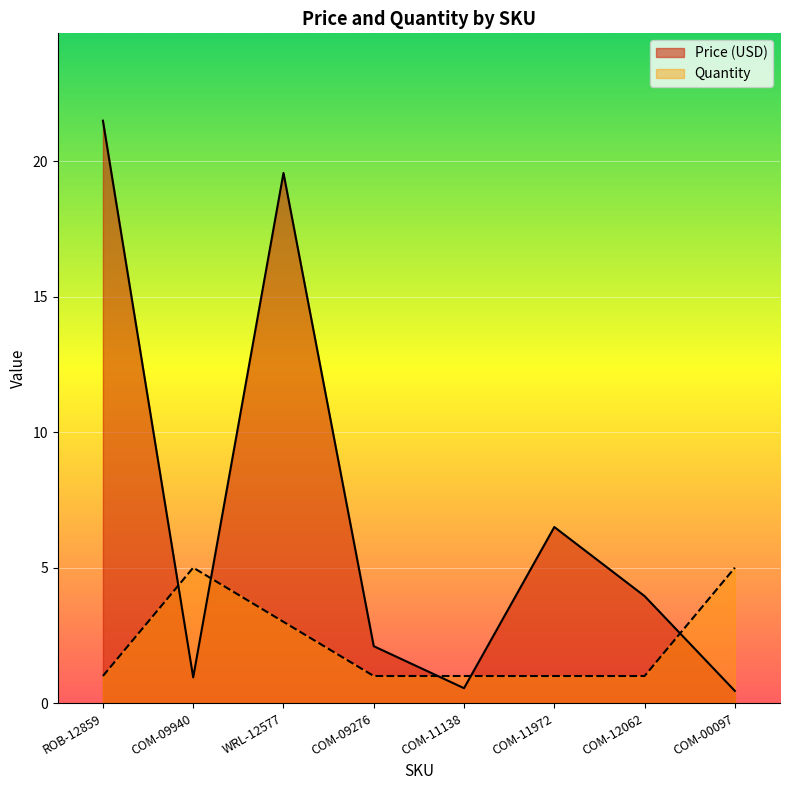

How many values in the Quantity series exceed 1?

3